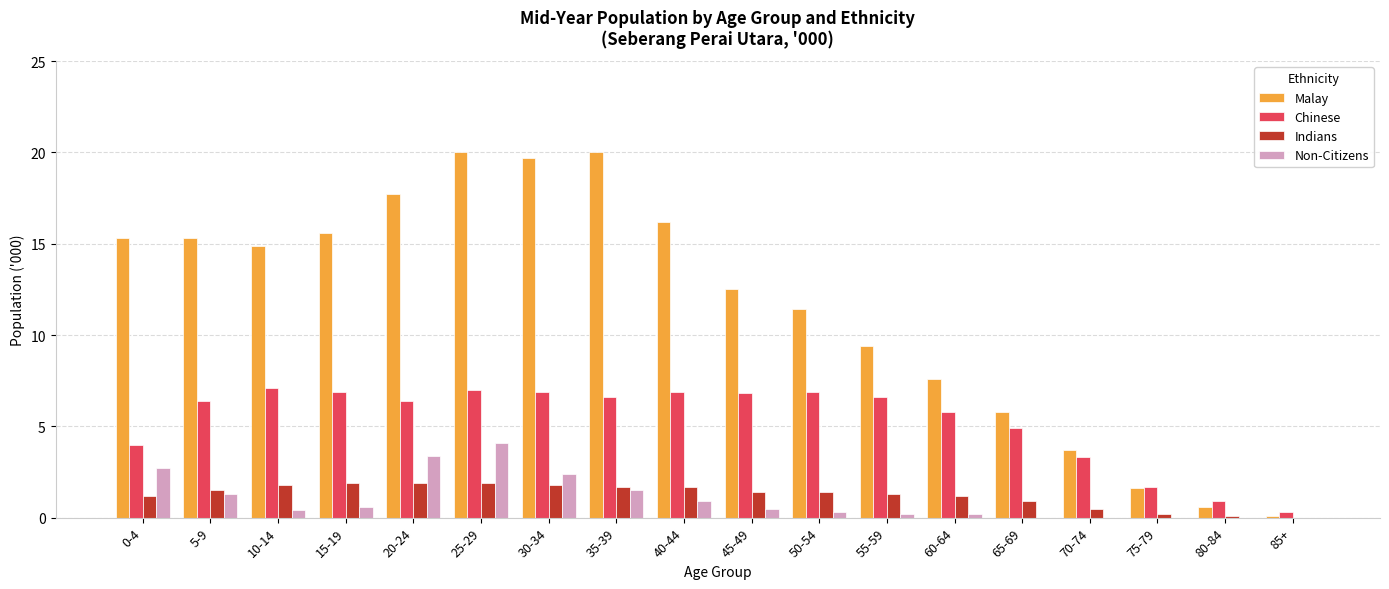

Is the value of Malay at 70-74 greater than the value of Indians at 55-59?

Yes